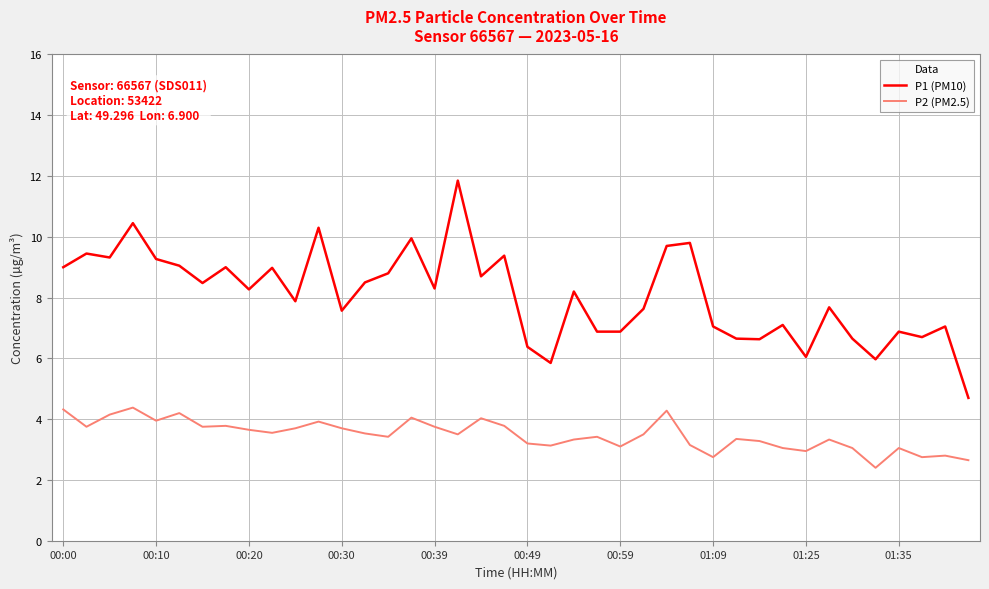

Which series has the largest total across all categories?

P1 (PM10)